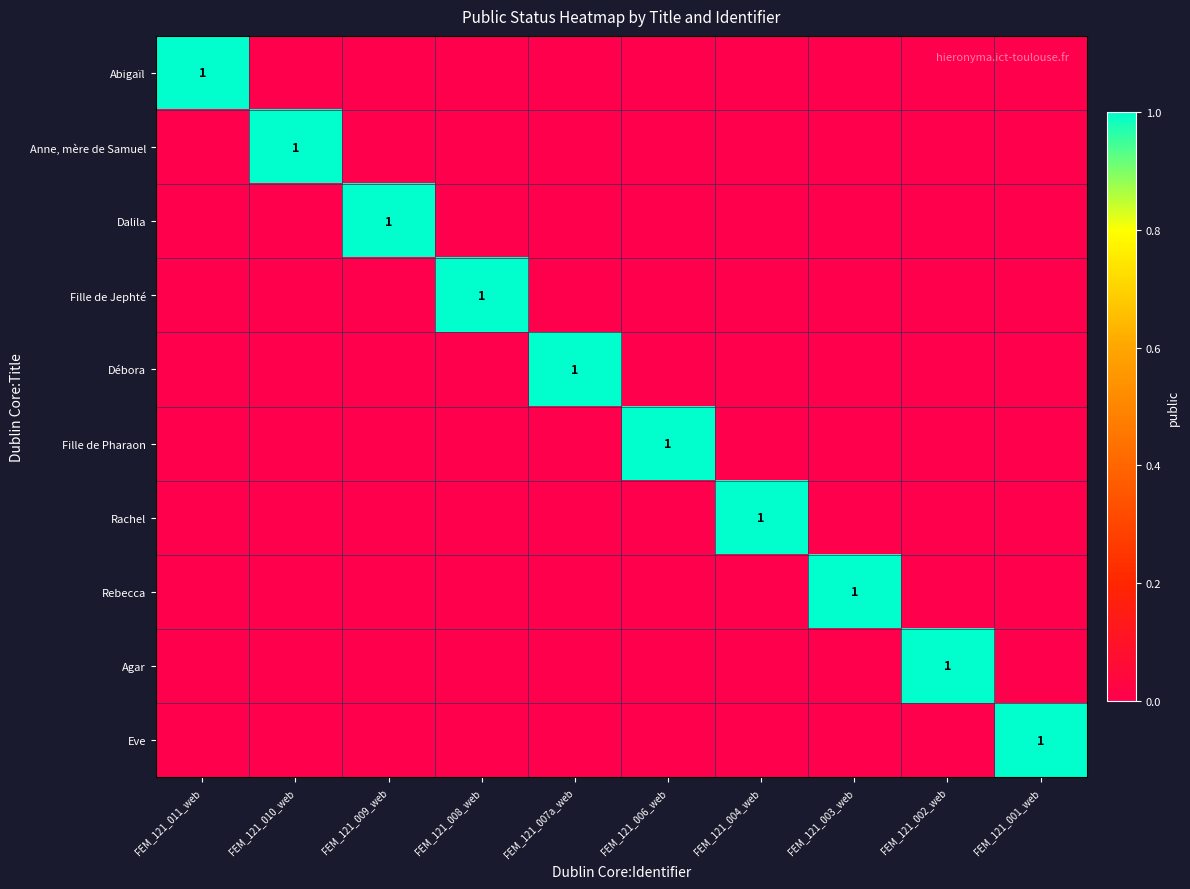

Which category has the highest value in the Rebecca series?

FEM_121_003_web